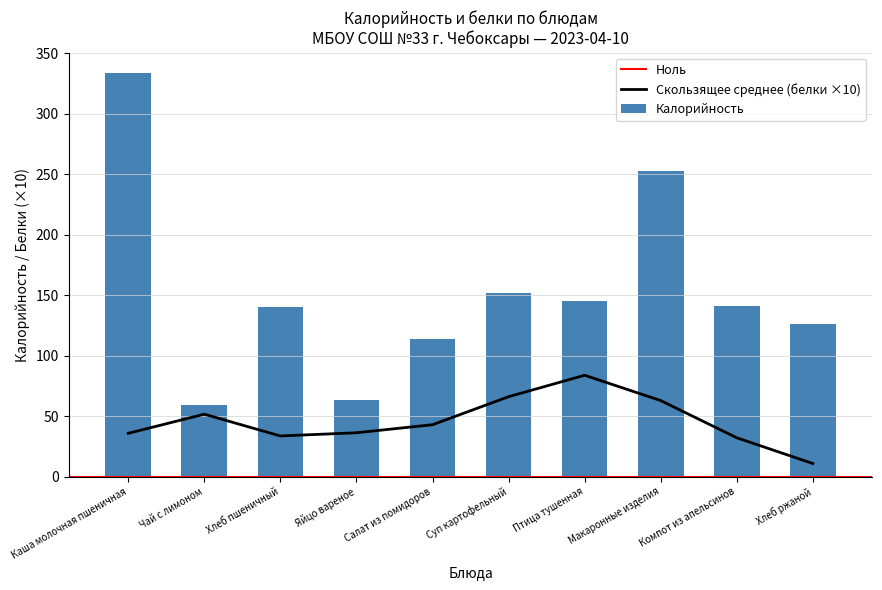

The chart shows a value of 63 at Яйцо вареное. True or false?

True